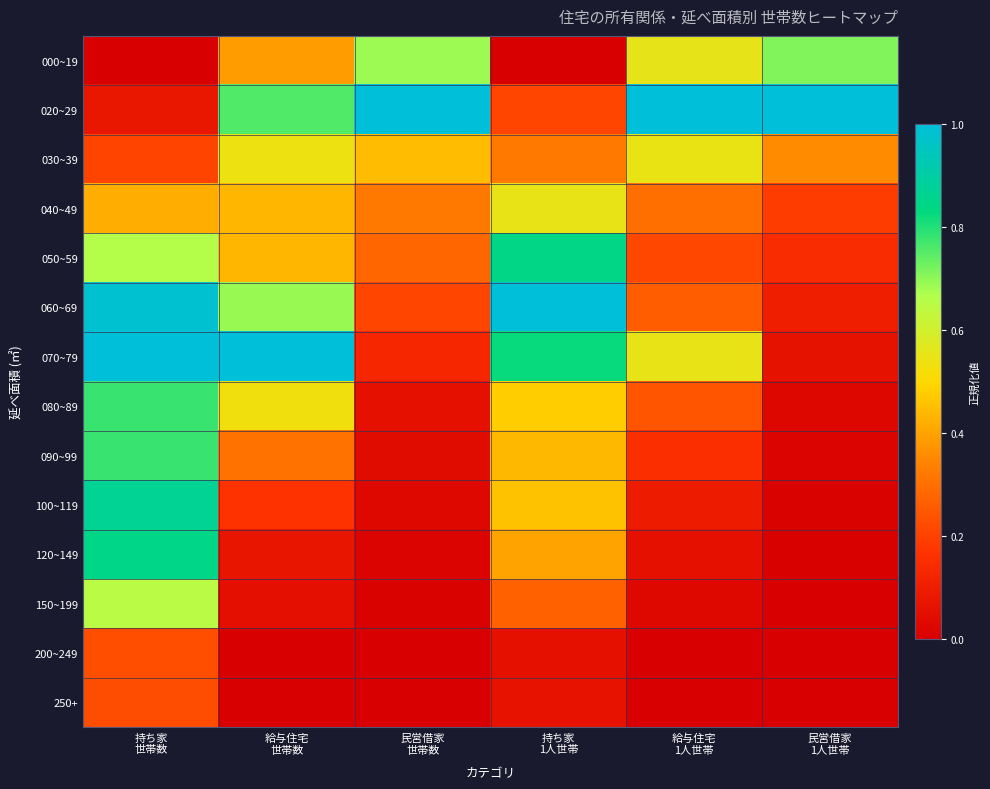

Reading left to right, list all the values displayed in this chart.

000~19: 持ち家
世帯数=0.0	給与住宅
世帯数=0.4	民営借家
世帯数=0.7	持ち家
1人世帯=0.0	給与住宅
1人世帯=0.6	民営借家
1人世帯=0.7
020~29: 持ち家
世帯数=0.1	給与住宅
世帯数=0.8	民営借家
世帯数=1.0	持ち家
1人世帯=0.2	給与住宅
1人世帯=1.0	民営借家
1人世帯=1.0
030~39: 持ち家
世帯数=0.2	給与住宅
世帯数=0.5	民営借家
世帯数=0.4	持ち家
1人世帯=0.3	給与住宅
1人世帯=0.5	民営借家
1人世帯=0.4
040~49: 持ち家
世帯数=0.4	給与住宅
世帯数=0.4	民営借家
世帯数=0.3	持ち家
1人世帯=0.5	給与住宅
1人世帯=0.3	民営借家
1人世帯=0.2
050~59: 持ち家
世帯数=0.7	給与住宅
世帯数=0.4	民営借家
世帯数=0.3	持ち家
1人世帯=0.8	給与住宅
1人世帯=0.2	民営借家
1人世帯=0.1
060~69: 持ち家
世帯数=1.0	給与住宅
世帯数=0.7	民営借家
世帯数=0.2	持ち家
1人世帯=1.0	給与住宅
1人世帯=0.3	民営借家
1人世帯=0.1
070~79: 持ち家
世帯数=1.0	給与住宅
世帯数=1.0	民営借家
世帯数=0.1	持ち家
1人世帯=0.8	給与住宅
1人世帯=0.5	民営借家
1人世帯=0.1
080~89: 持ち家
世帯数=0.8	給与住宅
世帯数=0.5	民営借家
世帯数=0.1	持ち家
1人世帯=0.5	給与住宅
1人世帯=0.2	民営借家
1人世帯=0.0
090~99: 持ち家
世帯数=0.8	給与住宅
世帯数=0.3	民営借家
世帯数=0.0	持ち家
1人世帯=0.4	給与住宅
1人世帯=0.2	民営借家
1人世帯=0.0
100~119: 持ち家
世帯数=0.9	給与住宅
世帯数=0.2	民営借家
世帯数=0.0	持ち家
1人世帯=0.5	給与住宅
1人世帯=0.1	民営借家
1人世帯=0.0
120~149: 持ち家
世帯数=0.8	給与住宅
世帯数=0.1	民営借家
世帯数=0.0	持ち家
1人世帯=0.4	給与住宅
1人世帯=0.1	民営借家
1人世帯=0.0
150~199: 持ち家
世帯数=0.6	給与住宅
世帯数=0.1	民営借家
世帯数=0.0	持ち家
1人世帯=0.3	給与住宅
1人世帯=0.0	民営借家
1人世帯=0.0
200~249: 持ち家
世帯数=0.2	給与住宅
世帯数=0.0	民営借家
世帯数=0.0	持ち家
1人世帯=0.1	給与住宅
1人世帯=0.0	民営借家
1人世帯=0.0
250+: 持ち家
世帯数=0.2	給与住宅
世帯数=0.0	民営借家
世帯数=0.0	持ち家
1人世帯=0.1	給与住宅
1人世帯=0.0	民営借家
1人世帯=0.0